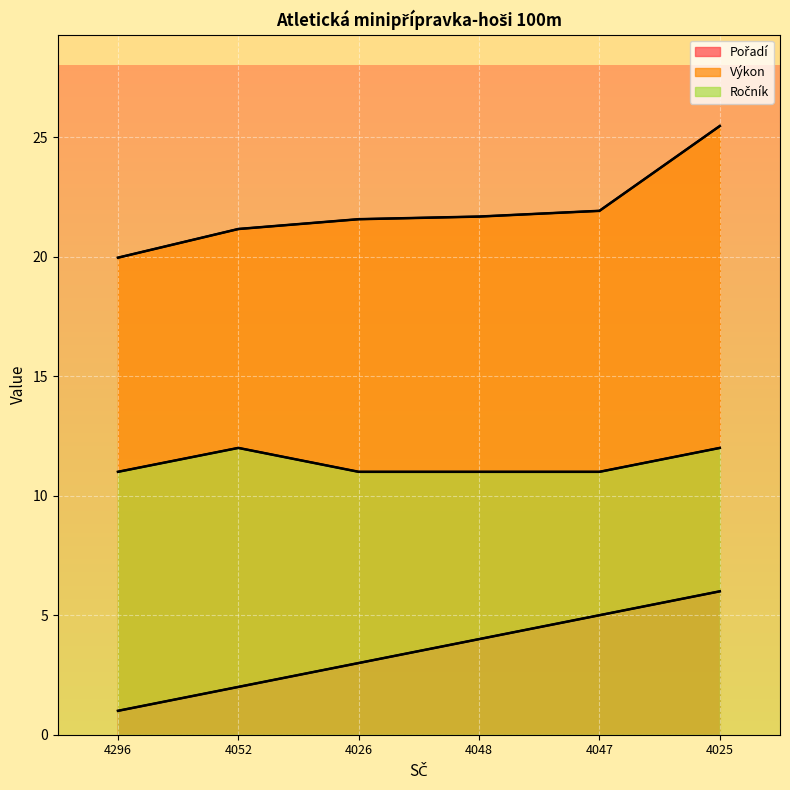

At which category is the sum across all series the highest?

4025